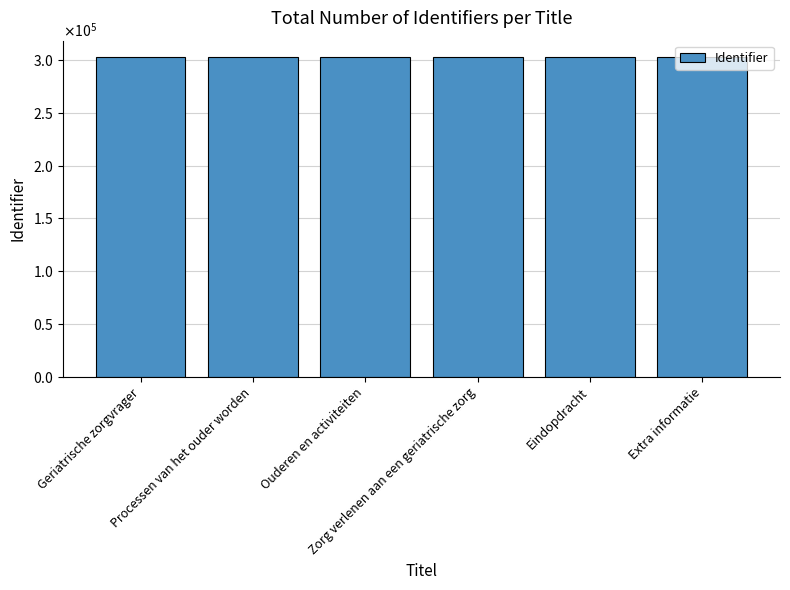

Rank the categories by value from highest to lowest.

Extra informatie, Eindopdracht, Zorg verlenen aan een geriatrische zorg, Ouderen en activiteiten, Processen van het ouder worden, Geriatrische zorgvrager